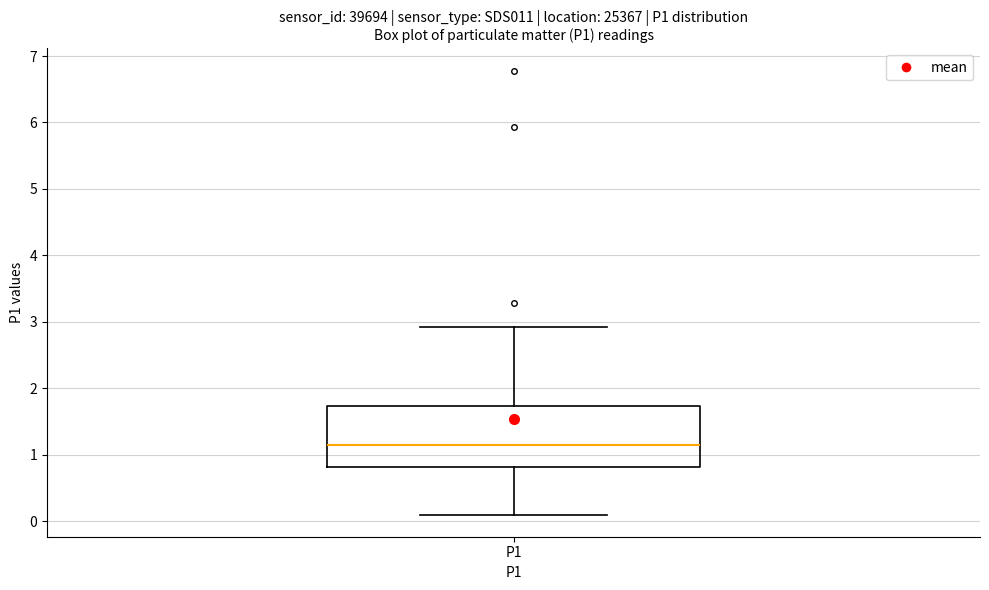

Read this box plot against the y-axis: the position of the median line, the range covered by the box, and the ends of both whiskers. The values are not printed on the chart, so give them approximately, as read against the axis.

median 1.2, box 0.8 to 1.7, whiskers 0.1 to 2.9